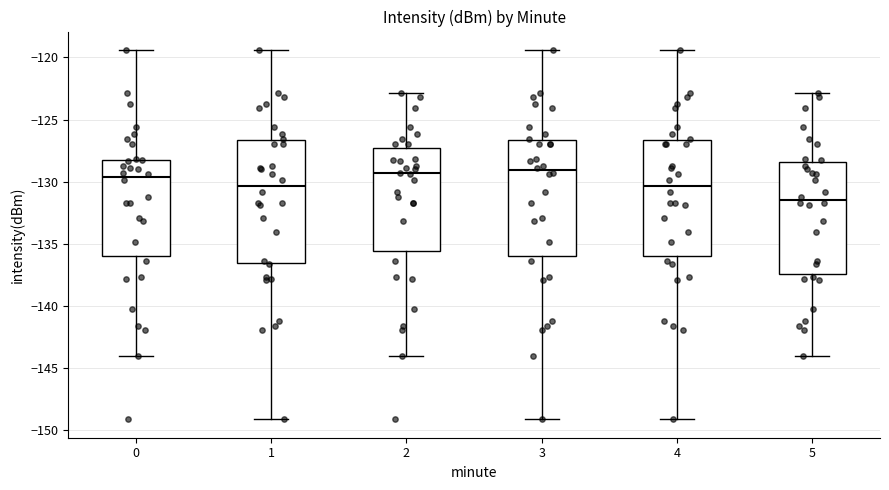

Where is the lower edge of the box at x = 5 on the y-axis? The values are not printed on the chart, so give them approximately, as read against the axis.

-137.5